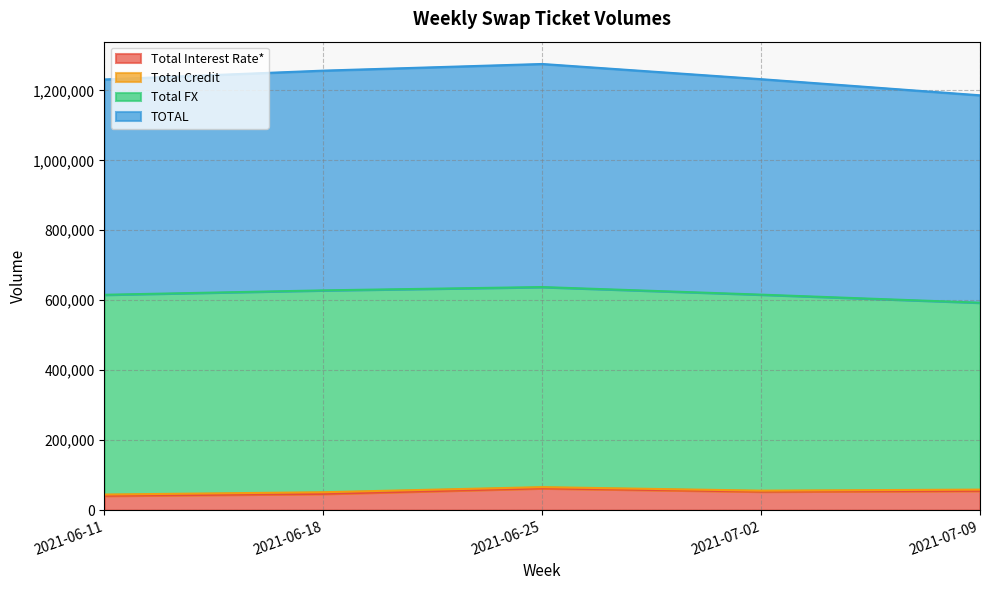

The value of TOTAL at 2021-07-02 is 1875992. True or false?

False